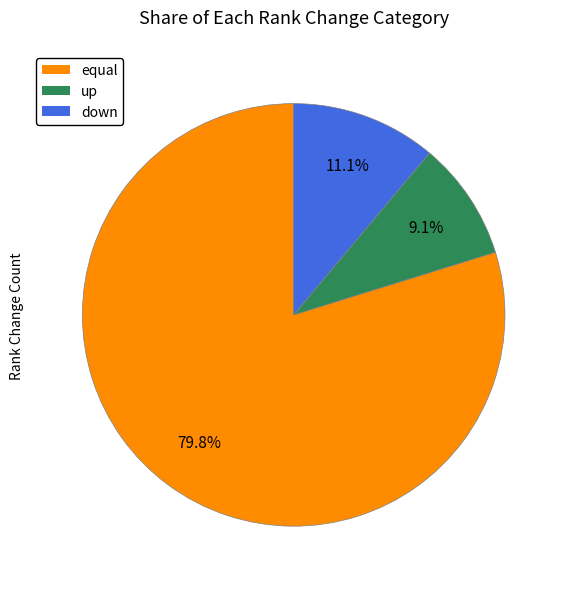

To the nearest percent, what is the average slice percentage?

33%